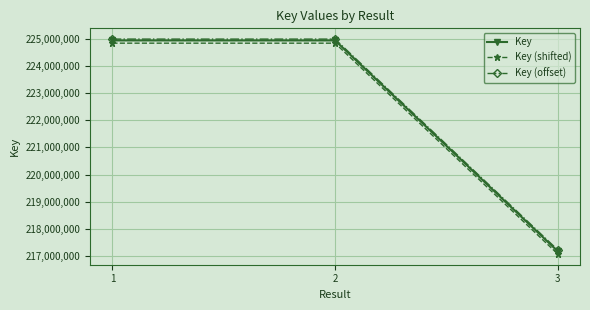

What is the value of the Key (offset) point at the 2nd from the left?

224979263